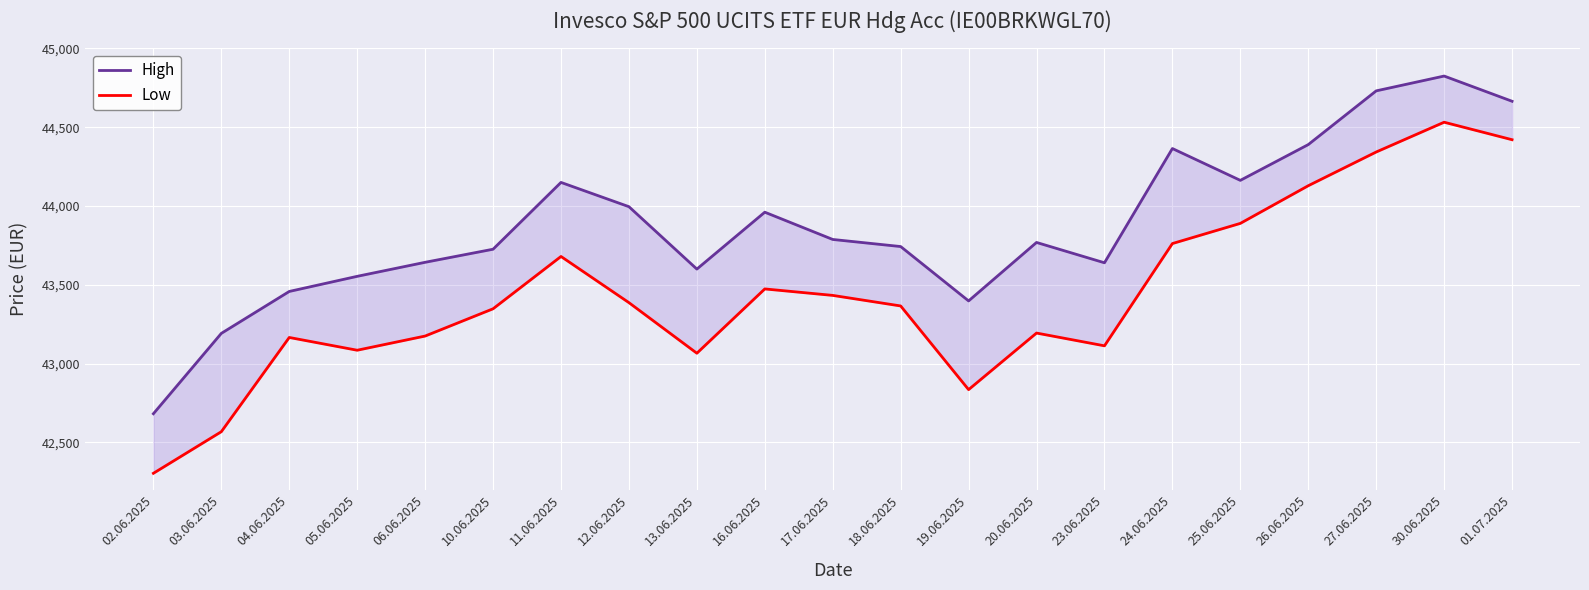

The High series shows 44163 at 25.06.2025. True or false?

True